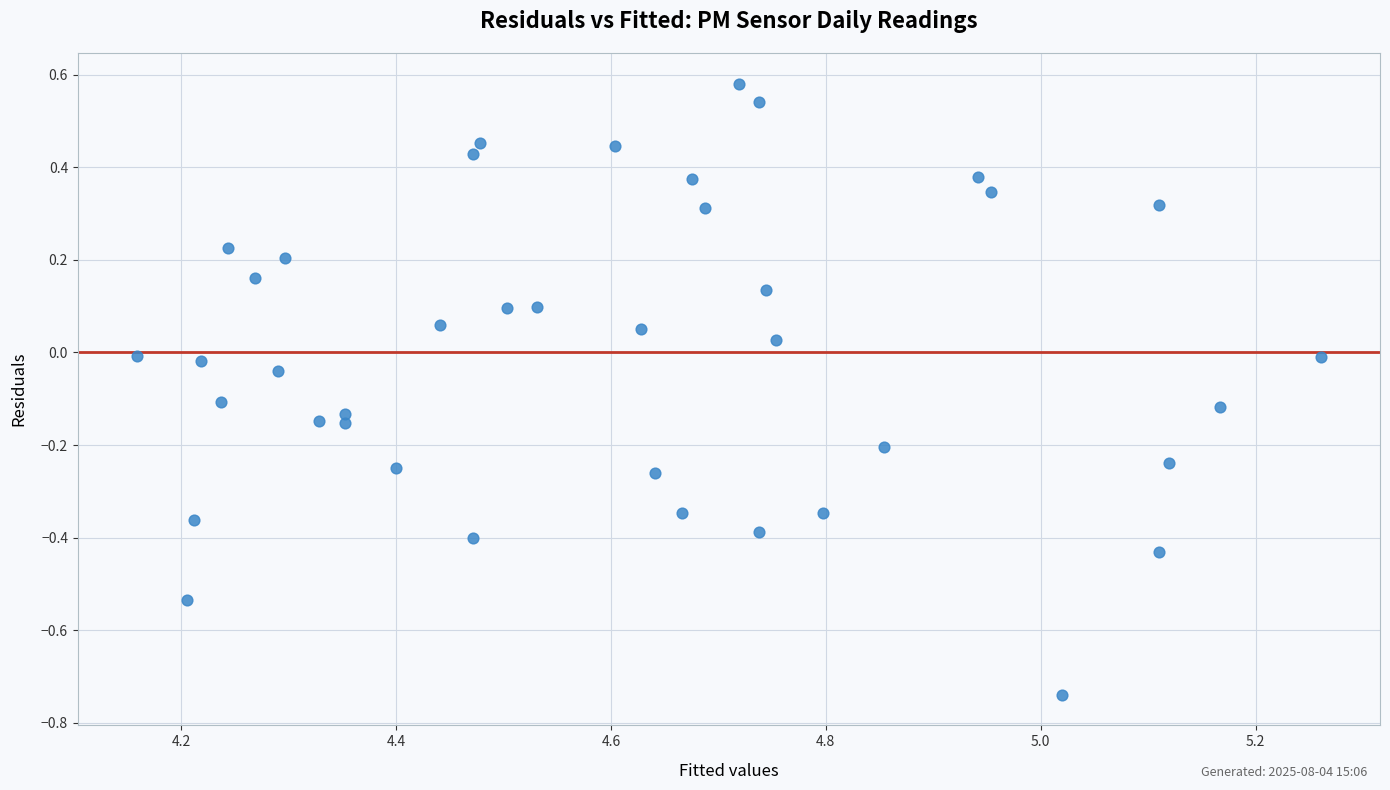

What is the range of Y values (max minus min)?

1.3